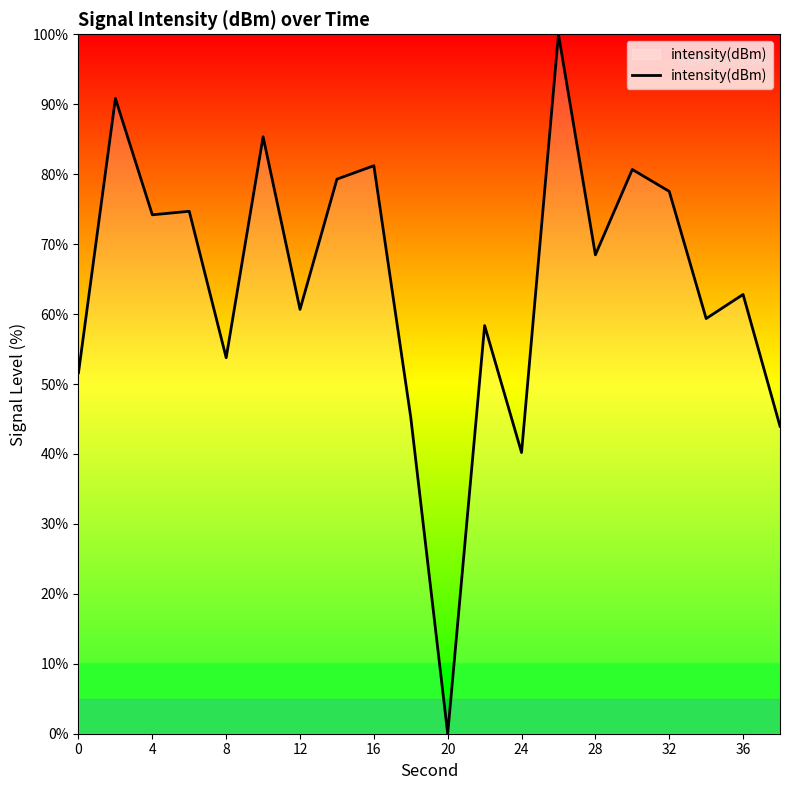

What is the difference between the maximum and minimum values?

100.0